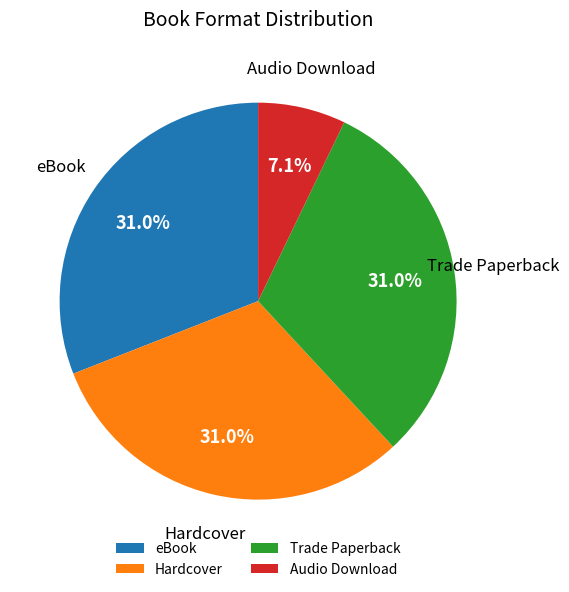

What percentage is the Hardcover slice, to the nearest percent?

31%